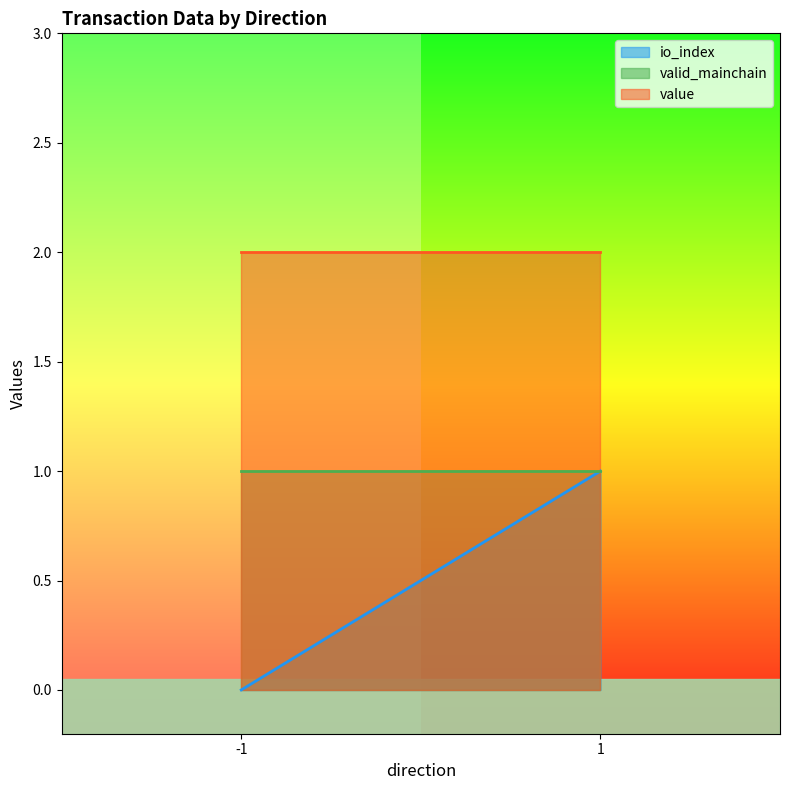

Reading left to right, list all the values displayed in this chart.

io_index: -1=0.0	1=1.0
valid_mainchain: -1=1.0	1=1.0
value: -1=2.0	1=2.0